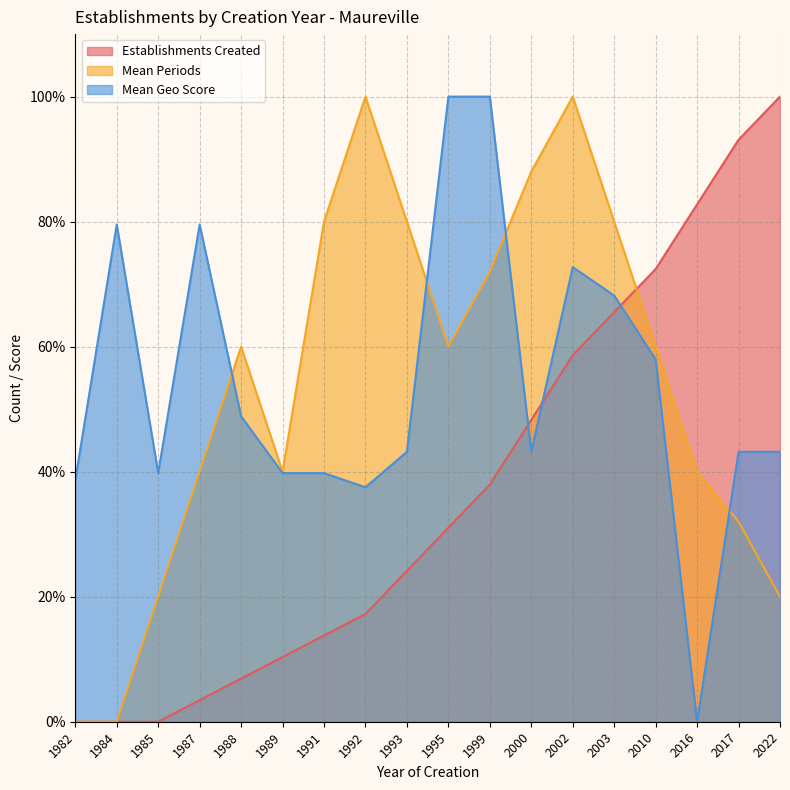

How many lines are shown in the chart?

3